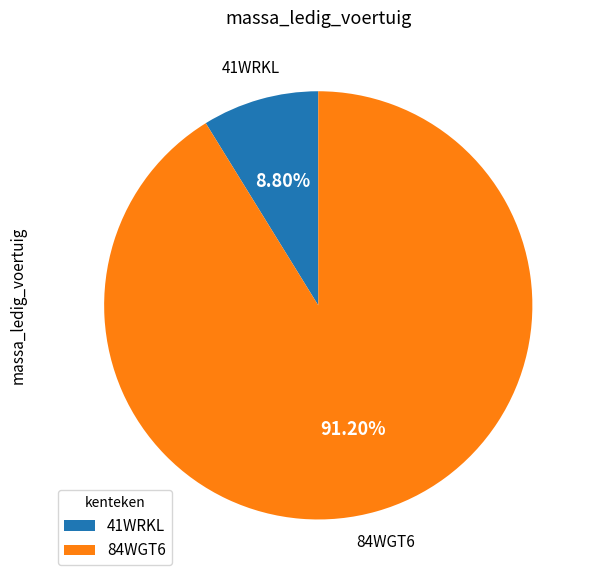

What is the ratio of the value at 84WGT6 to the value at 41WRKL?

10.4